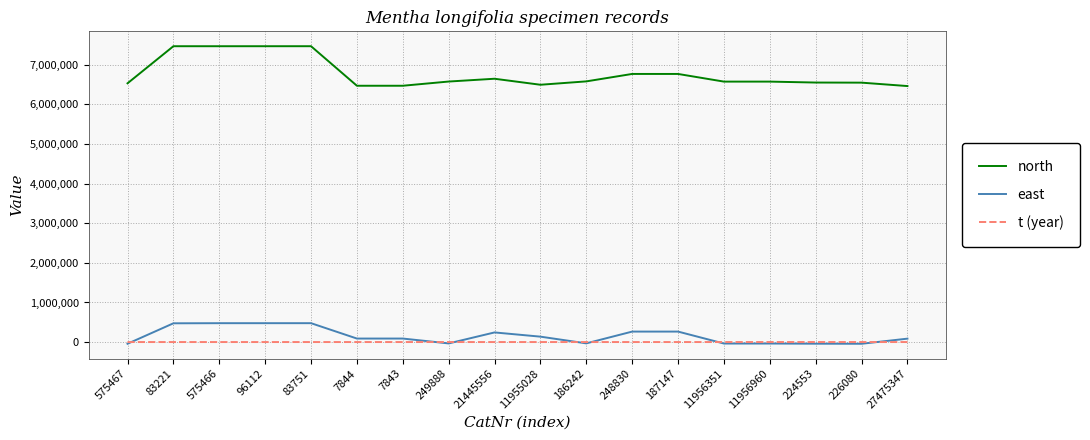

The value of north at 249888 is 10738205. True or false?

False